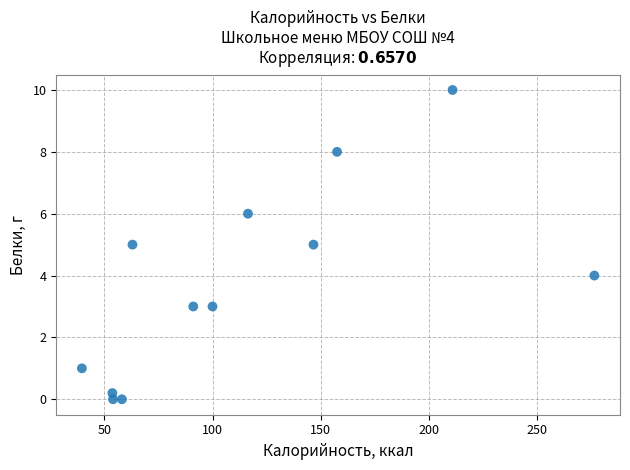

What is the average X value?

114.0